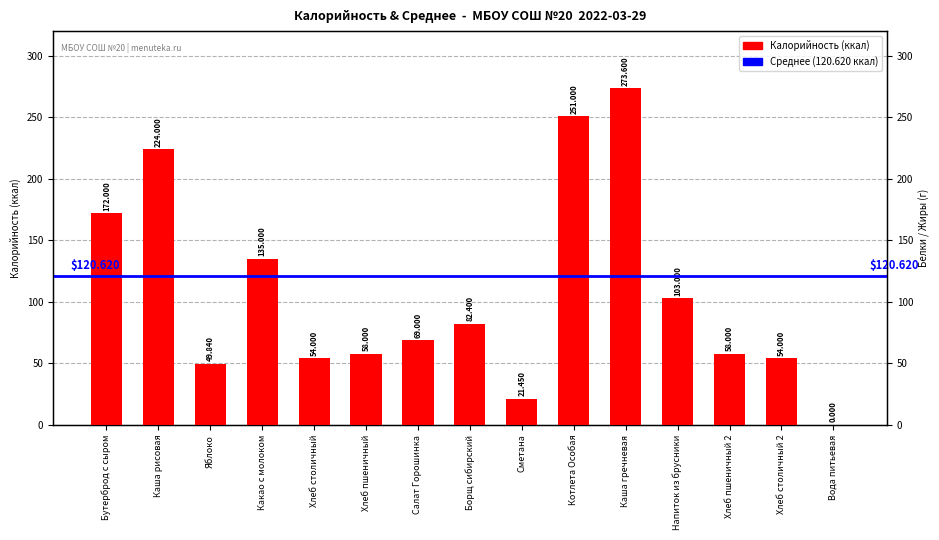

The value at Вода питьевая is 0.0. True or false?

True